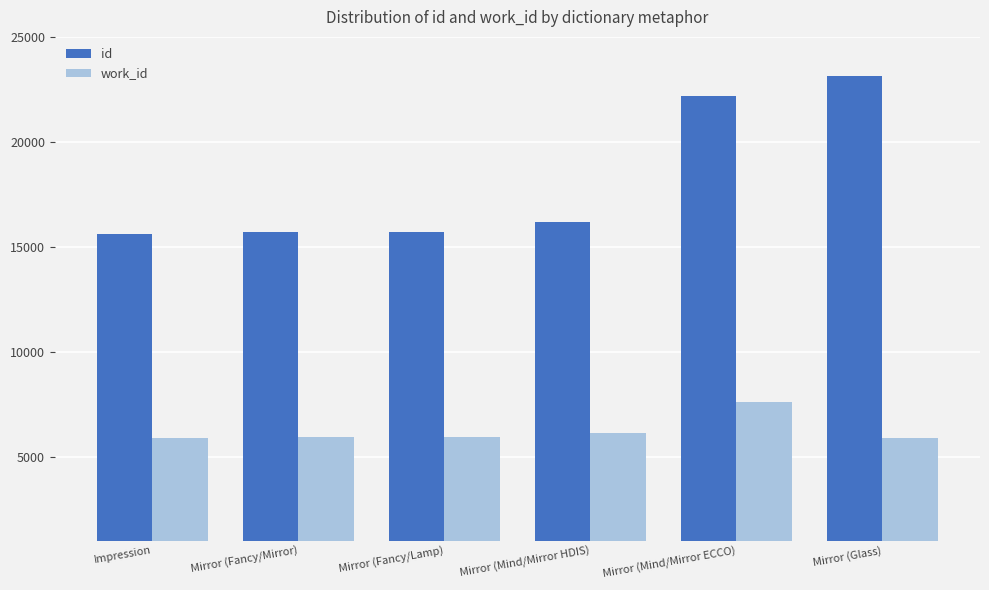

What is the smallest value displayed?

5882